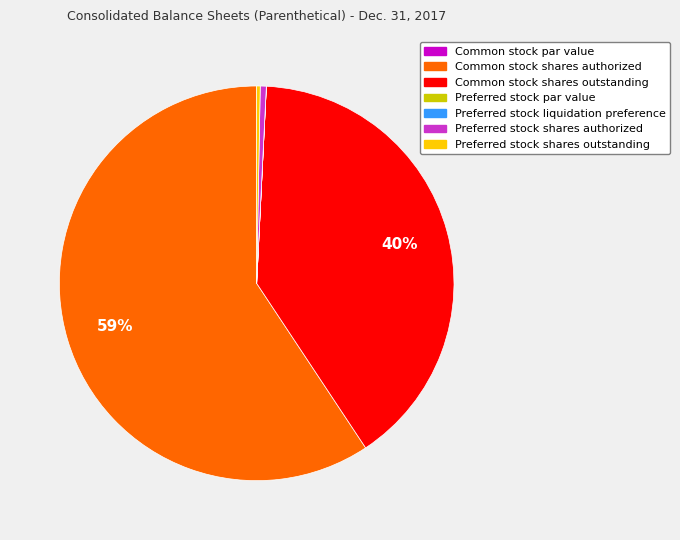

What is the majority slice?

Common stock shares authorized